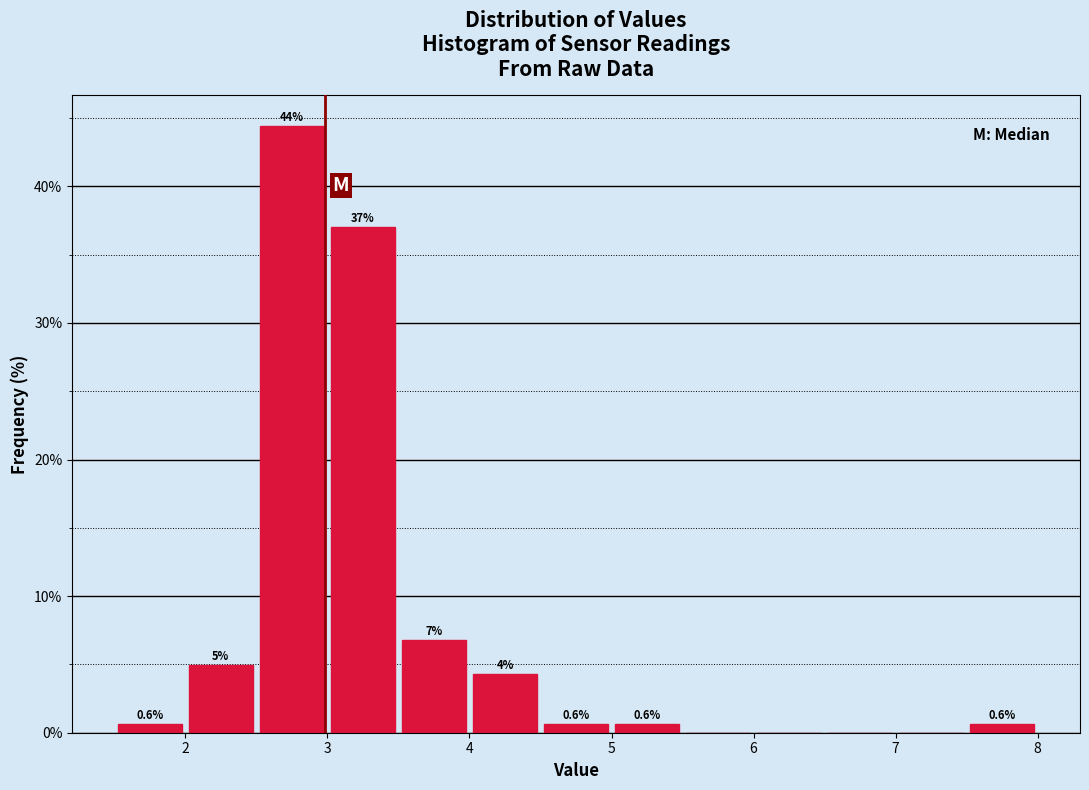

Which range on the x-axis has the tallest bar?

2.5 to 3.0